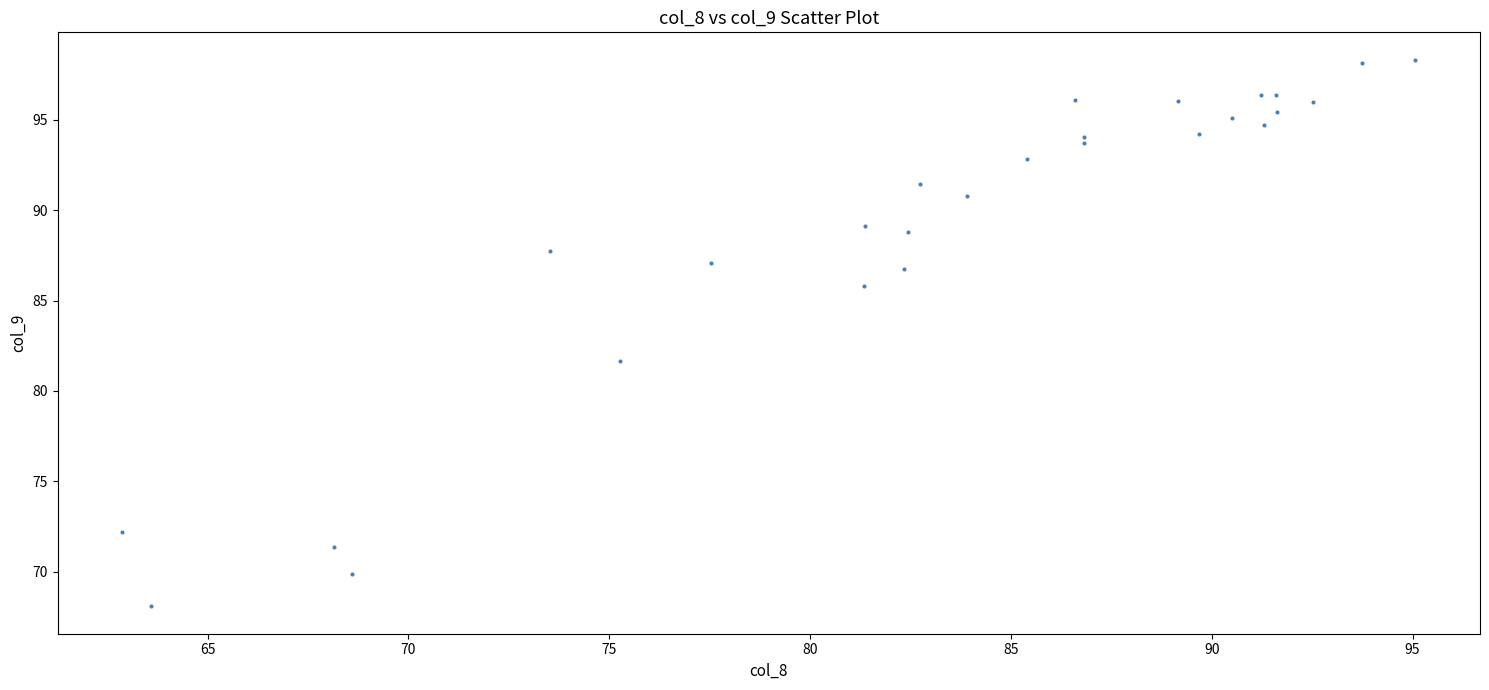

What Y value in the scatter plot is closest to 83?

81.7